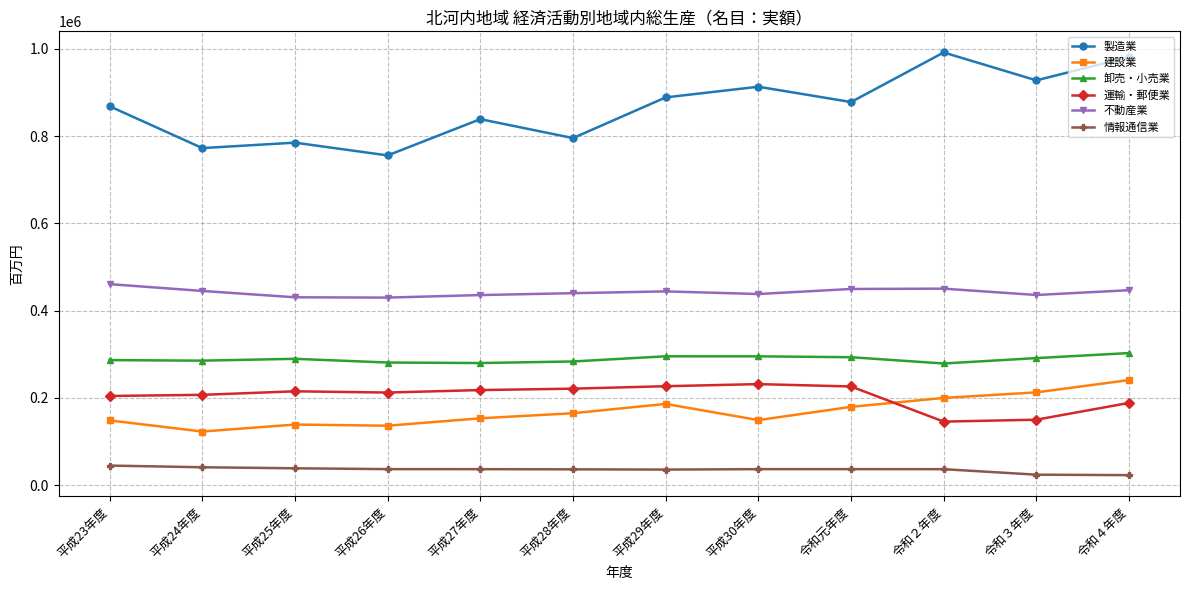

True or false: 製造業 and 運輸・郵便業 cross at least once.

False